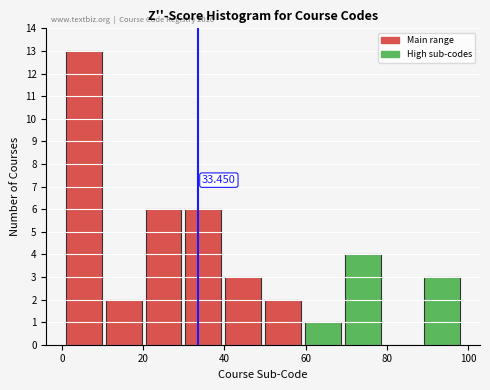

Over which range of the x-axis is the bar tallest?

1.0 to 10.8